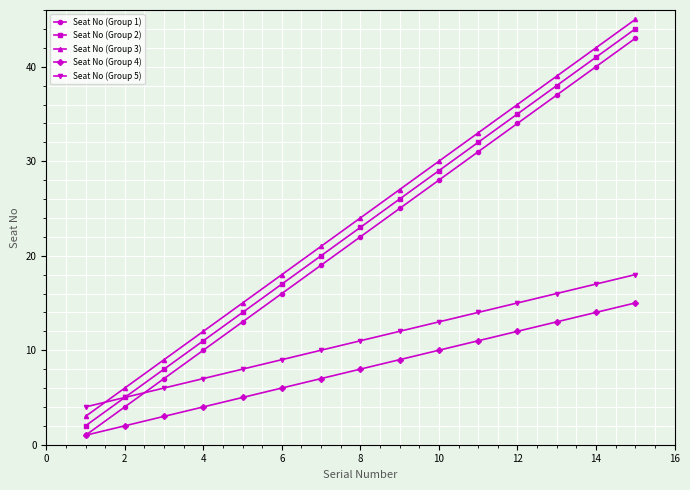

What is the maximum value shown in the chart?

45